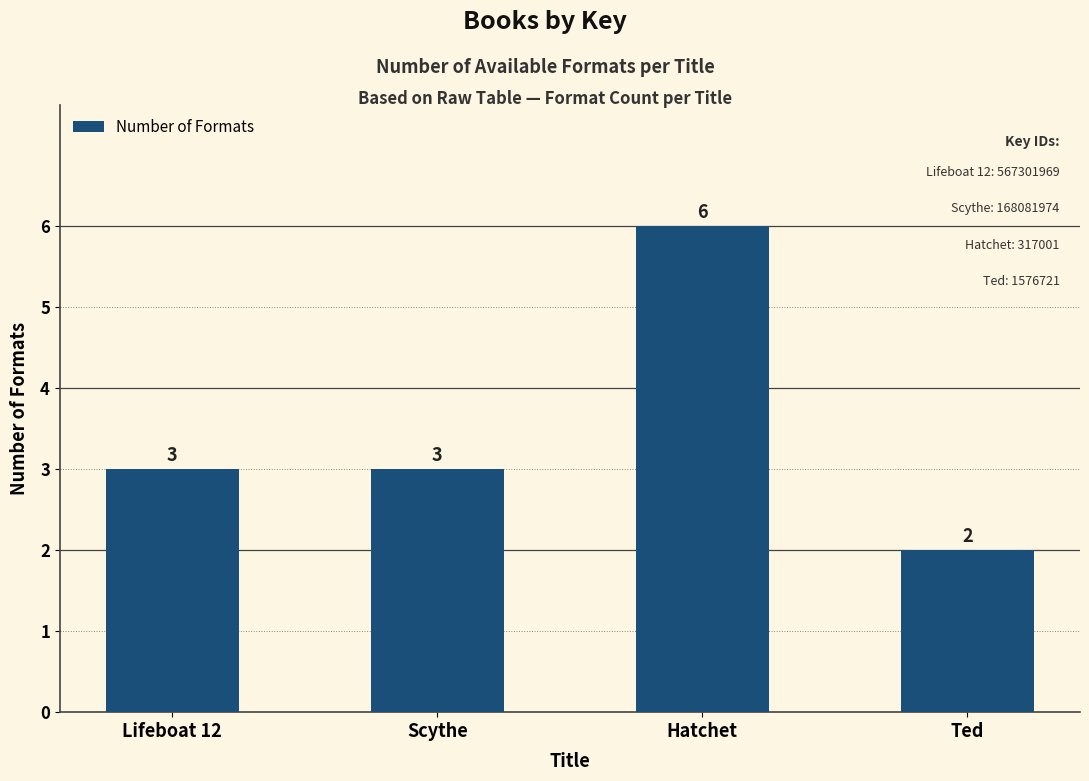

What is the difference between the second highest and minimum values?

1